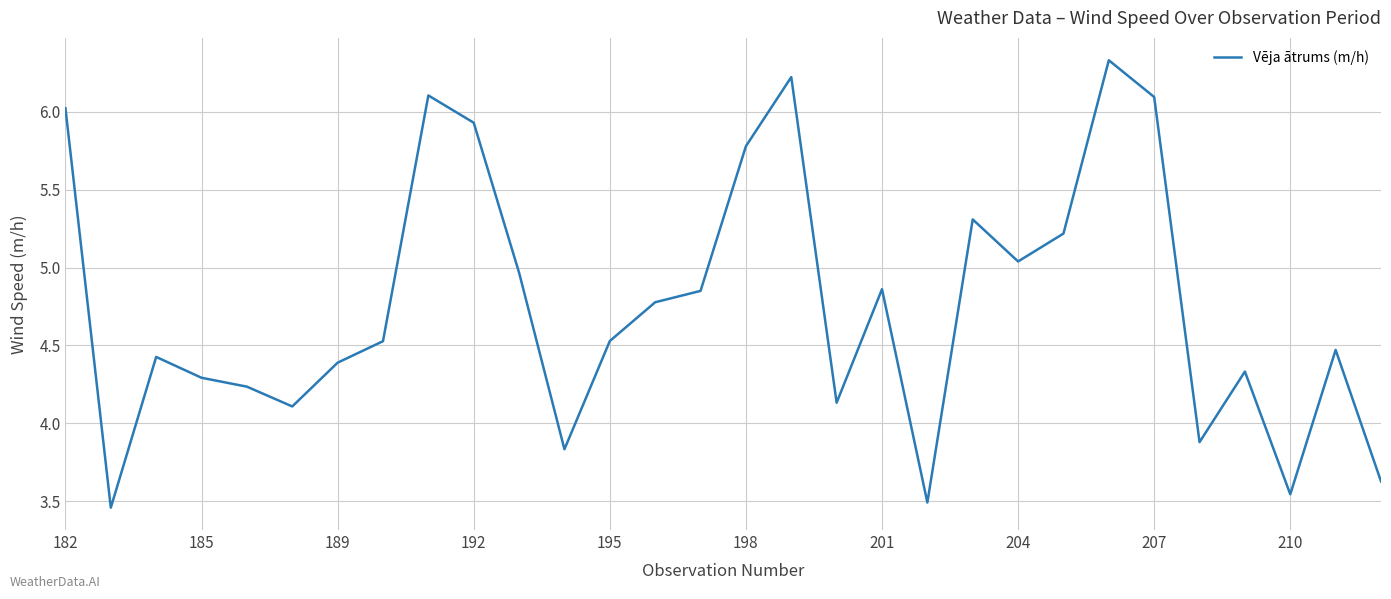

What is the smallest value displayed?

3.5